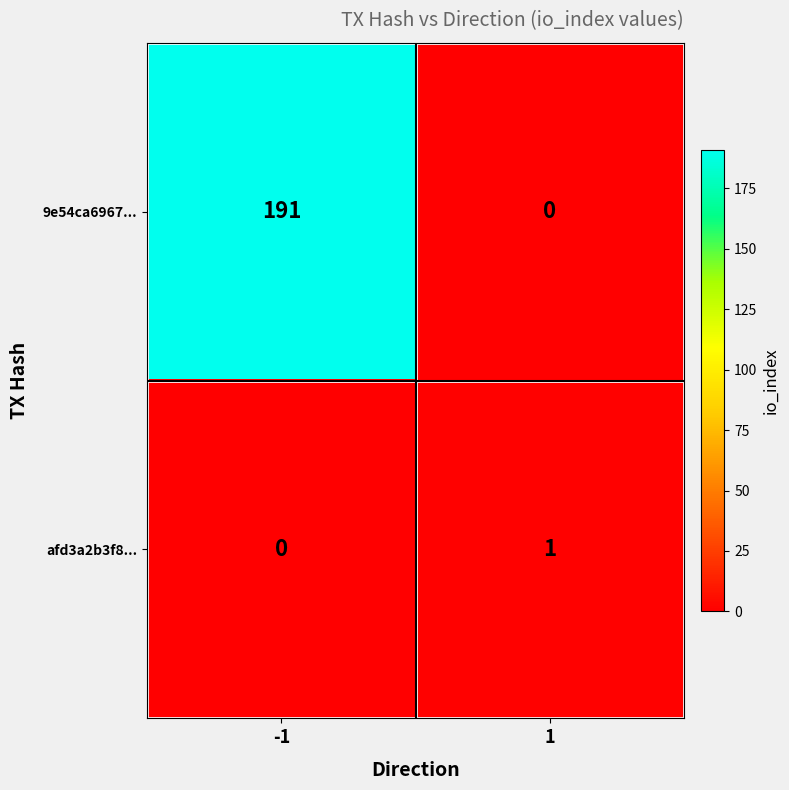

Read the 9e54ca6967... value at -1, to the nearest 10.

190